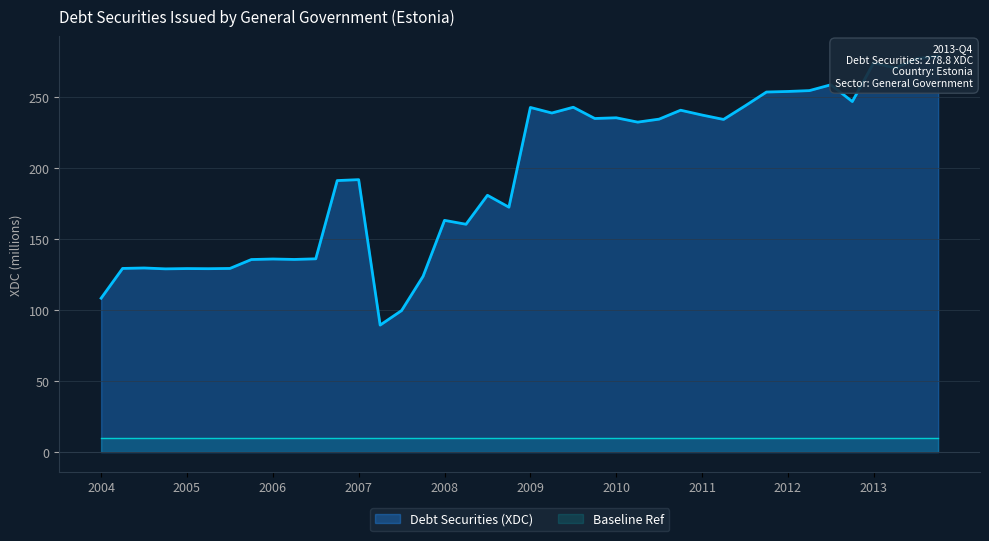

What is the smallest value displayed?

89.4